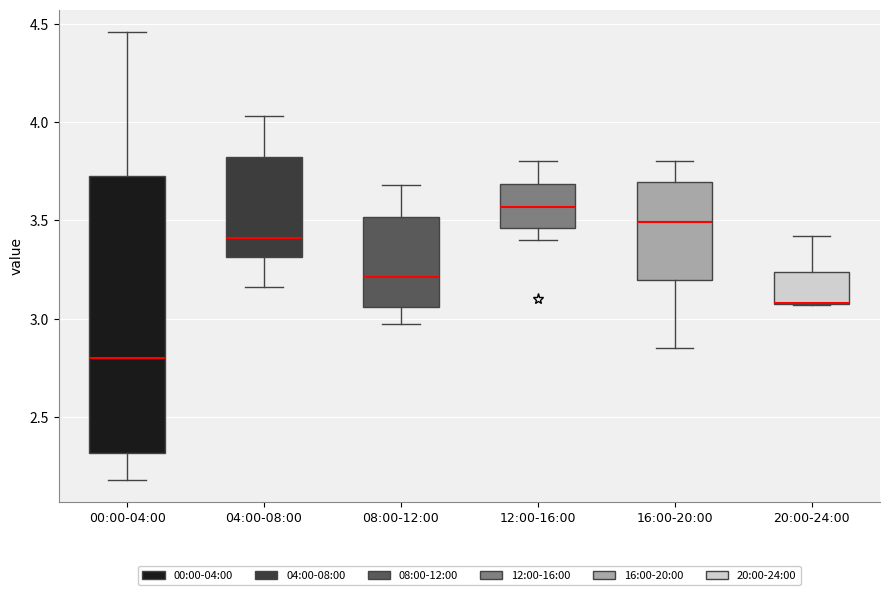

Where is the lower edge of the box for 04:00-08:00 on the y-axis? The values are not printed on the chart, so give them approximately, as read against the axis.

3.30